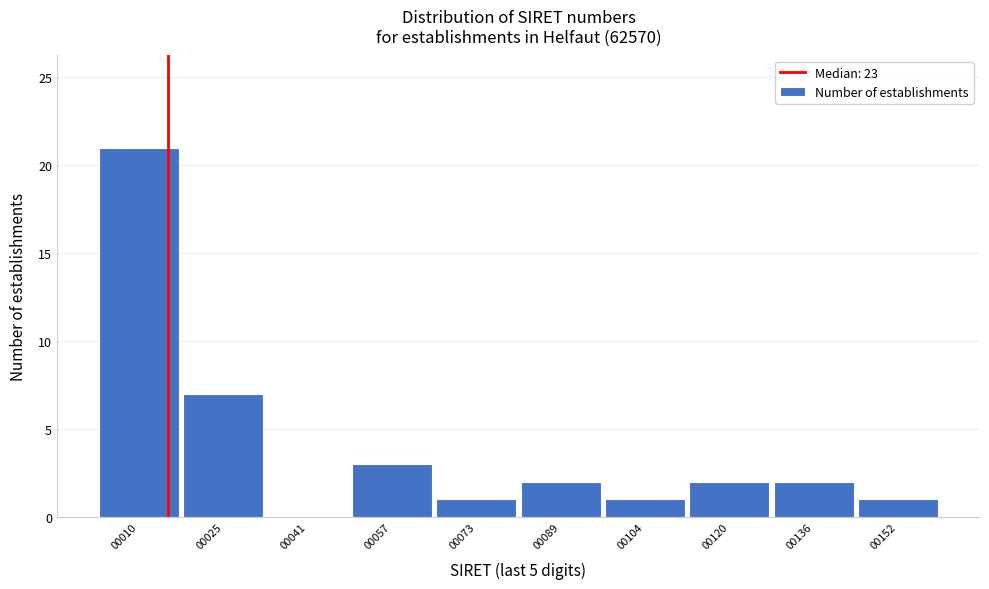

Reading left to right, transcribe all the data shown in this chart.

00010=21	00025=7	00041=0	00057=3	00073=1	00089=2	00104=1	00120=2	00136=2	00152=1